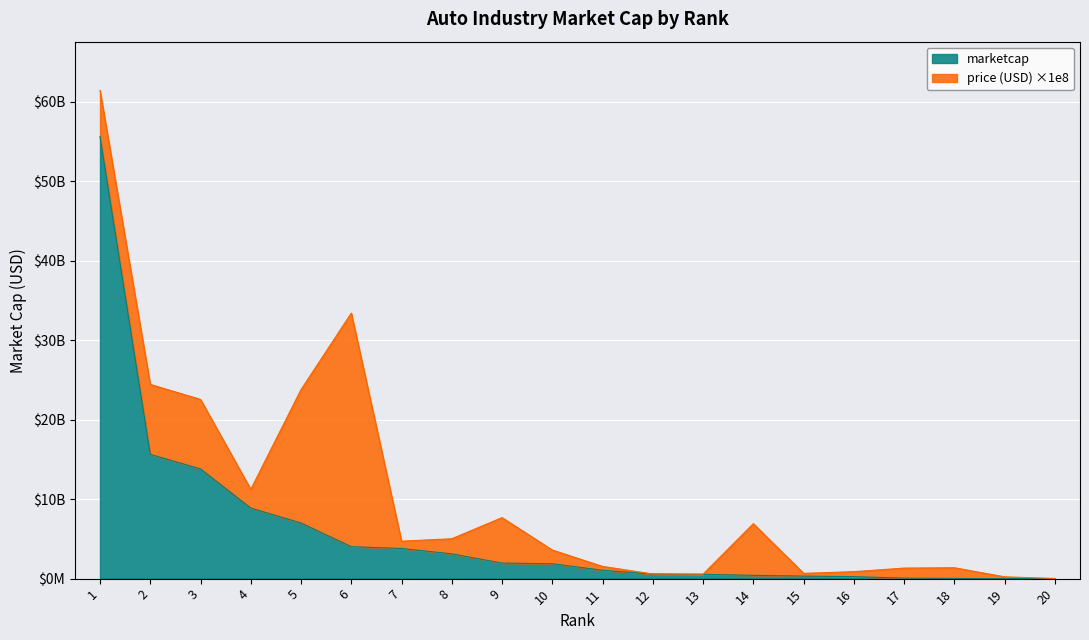

What is the value of the 16th point from the left?

250362812